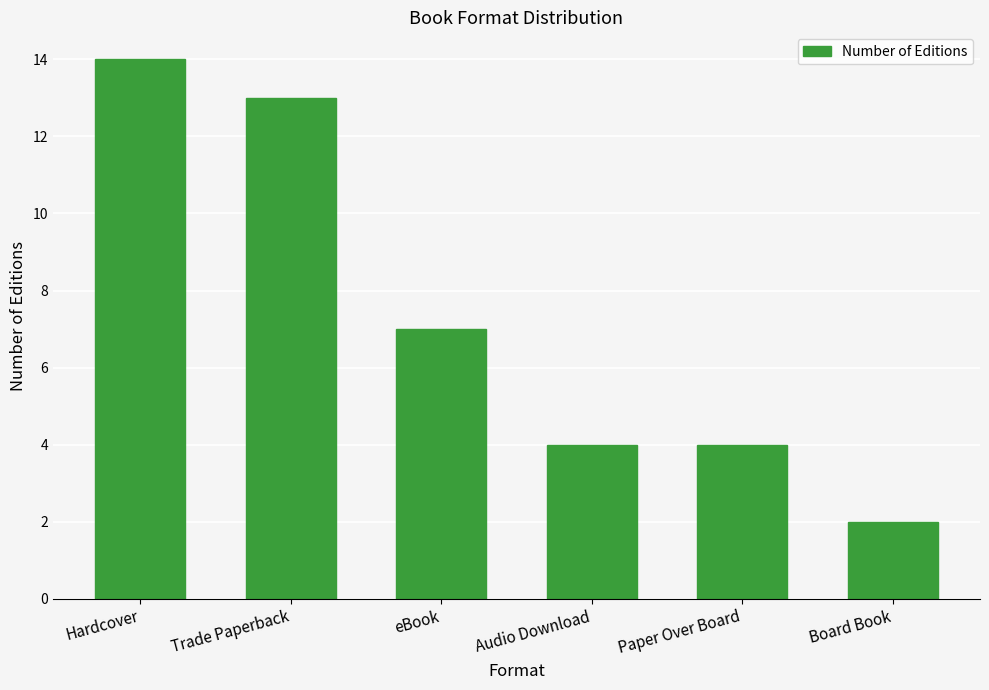

What is the smallest value displayed?

2